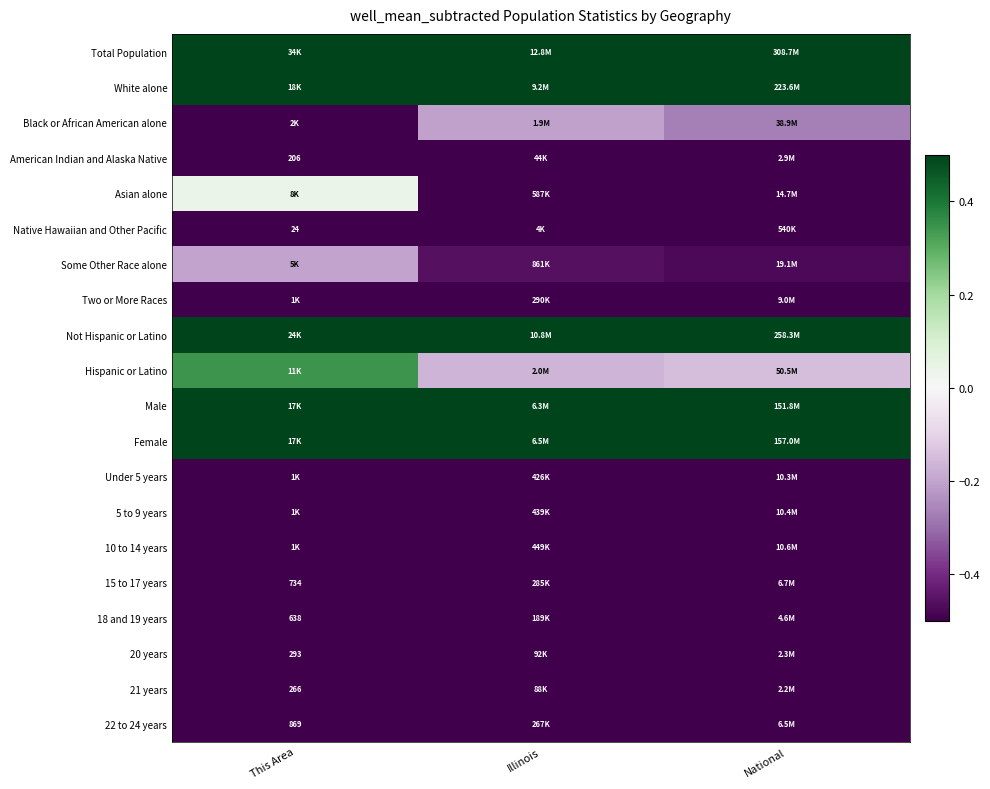

What is the total value across all series at Illinois?

-4.3